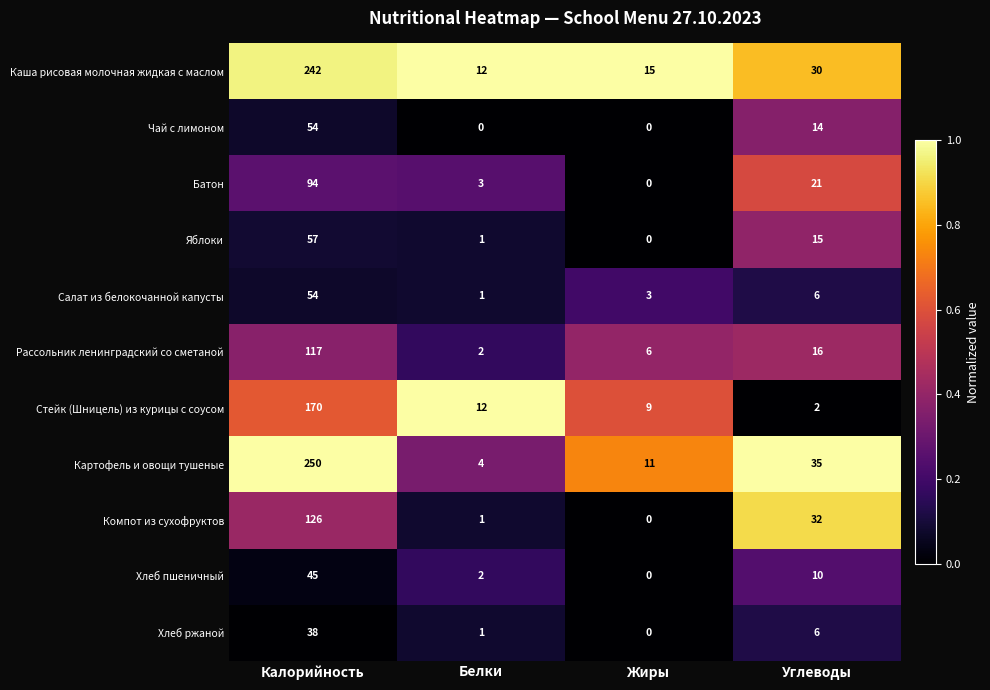

List the labels in order of Стейк (Шницель) из курицы с соусом value, largest first.

Калорийность, Белки, Жиры, Углеводы